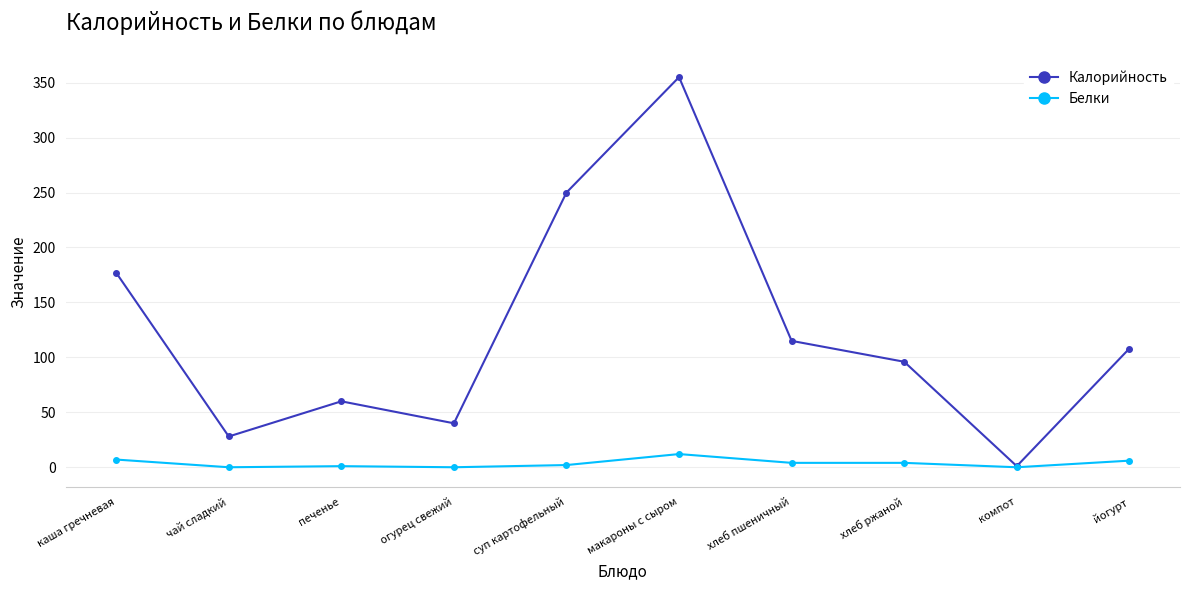

Is the value of Белки at огурец свежий greater than the value of Калорийность at каша гречневая?

No